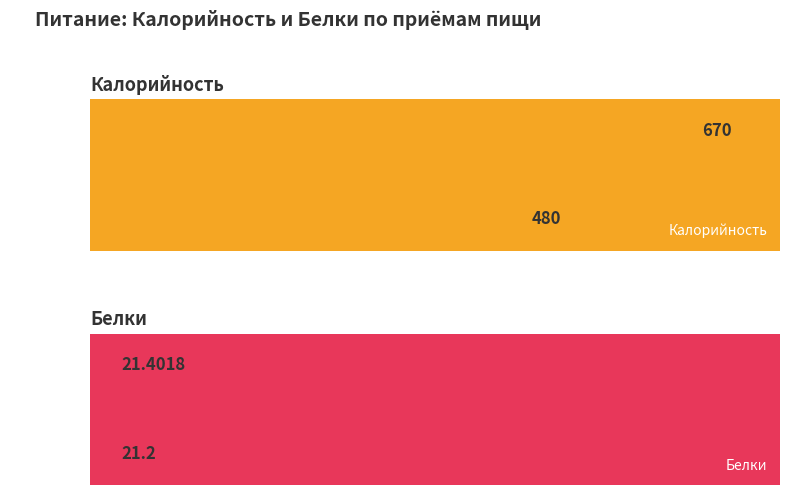

Rank the series by their maximum value, from lowest to highest.

Белки, Калорийность